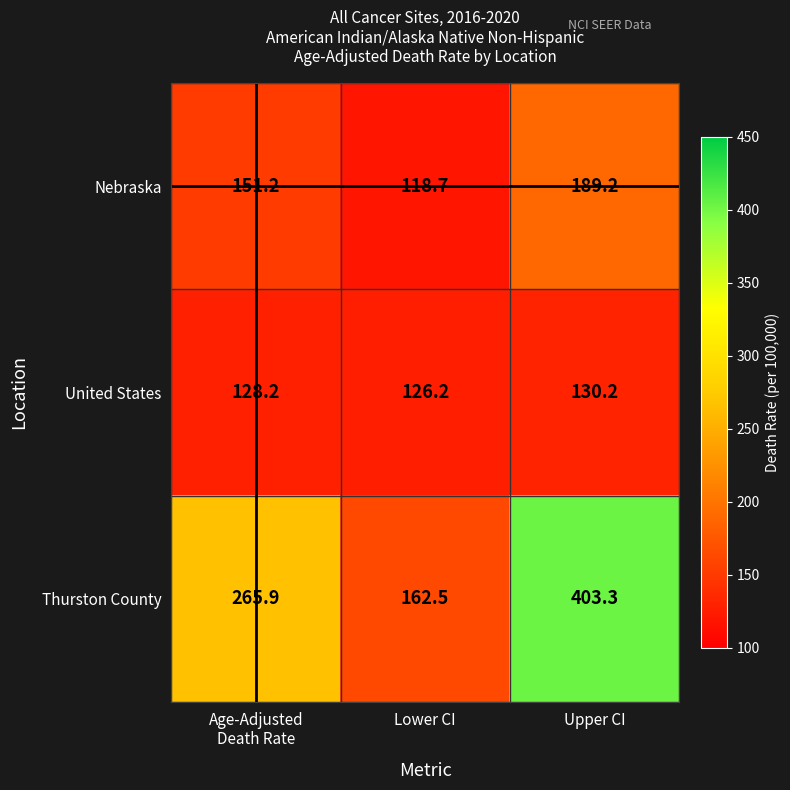

How many data points does each series have?

3